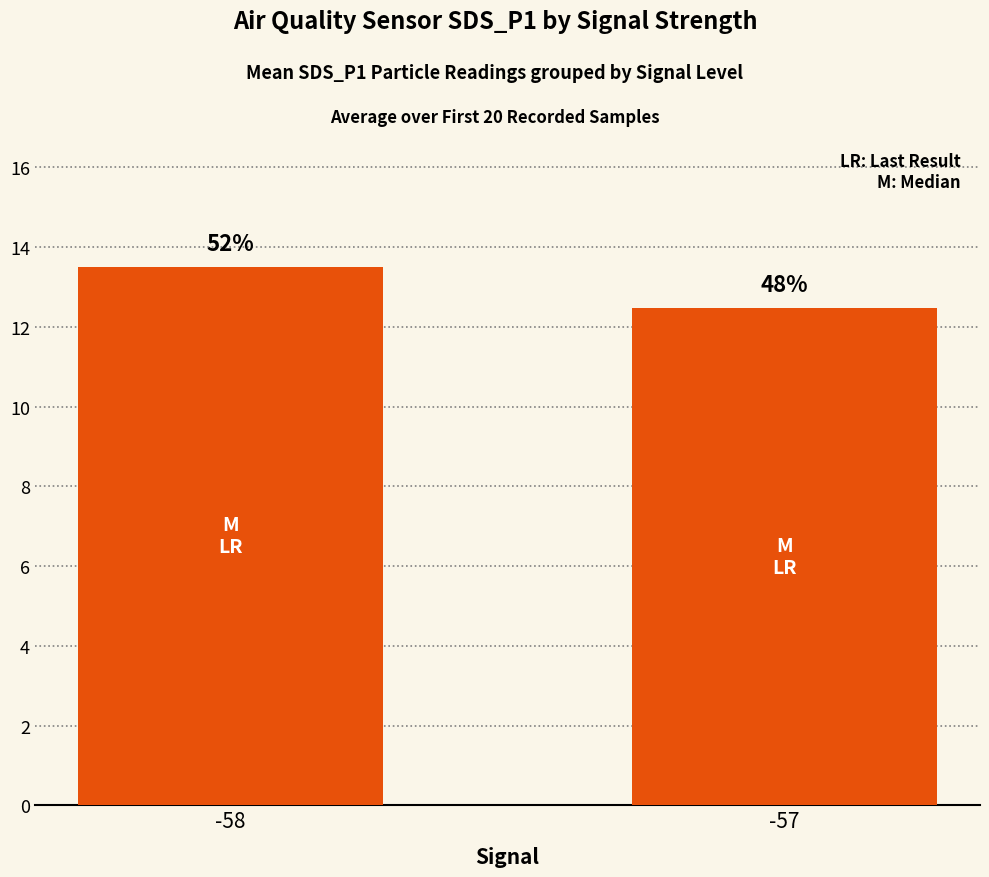

How many bars are there in total?

2